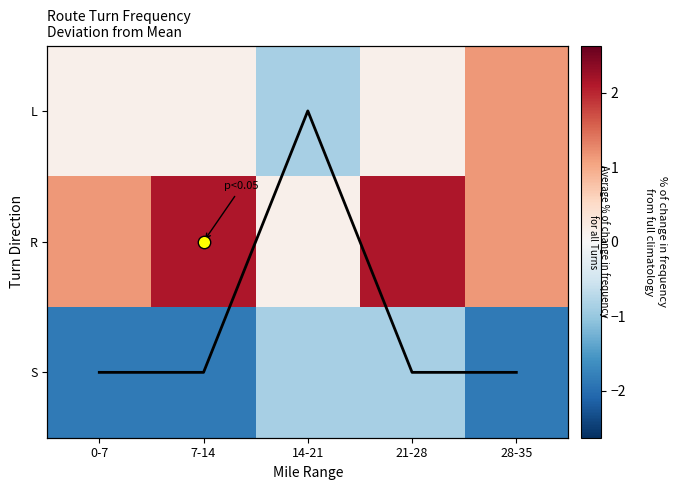

Is it true that L equals 0.3 at 28-35?

False